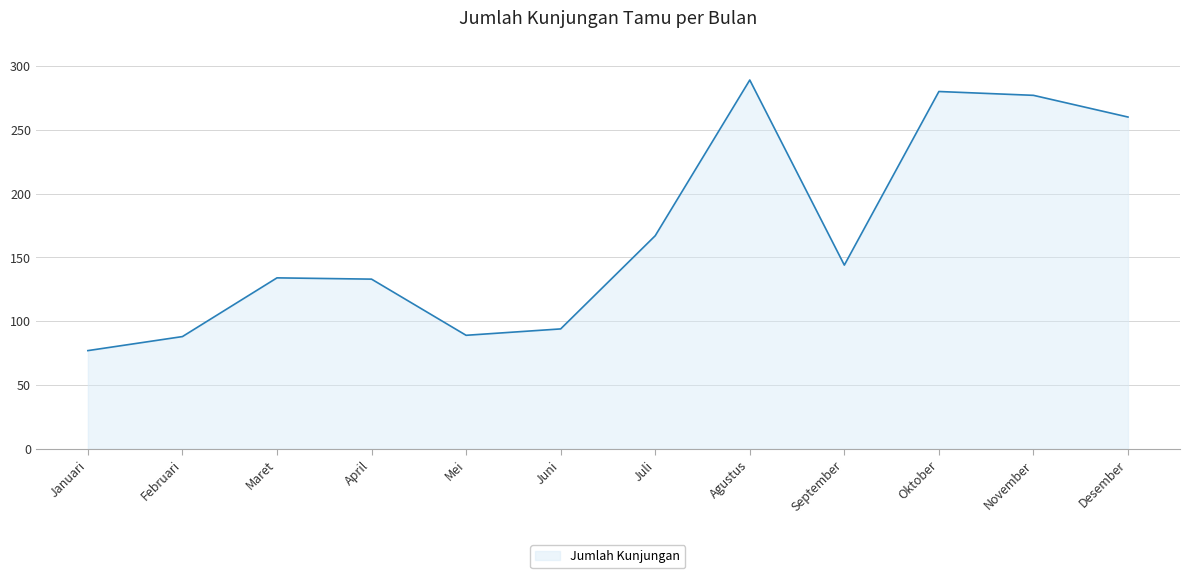

What is the greatest value displayed?

289